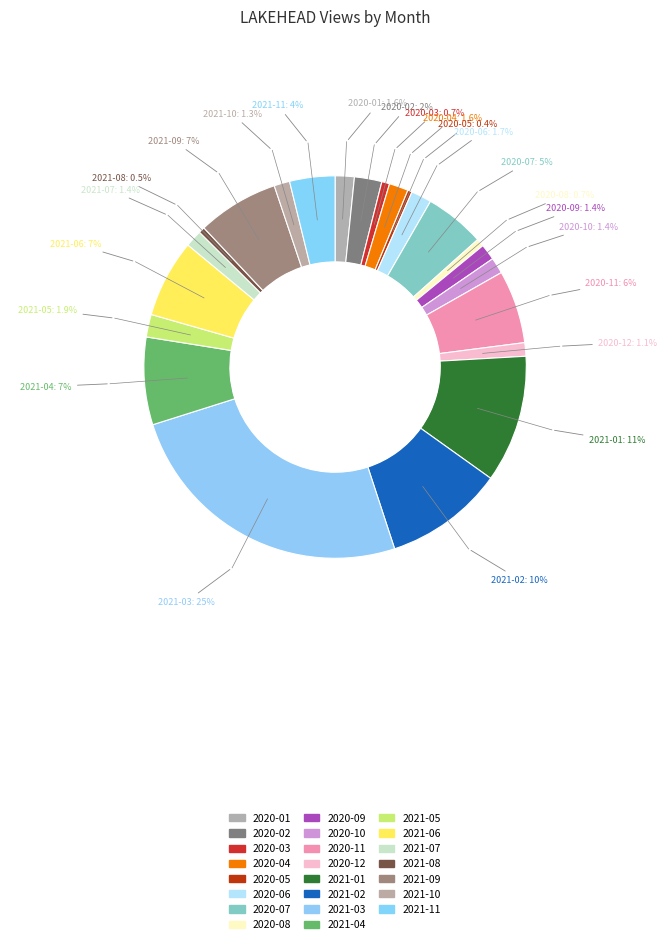

How many slices are in this pie chart?

23